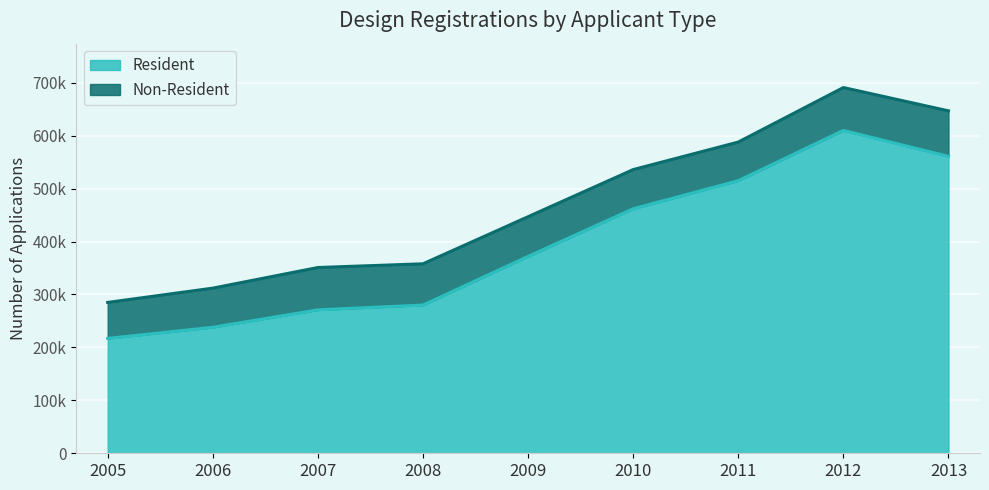

What is the difference between the maximum and minimum values?

393000